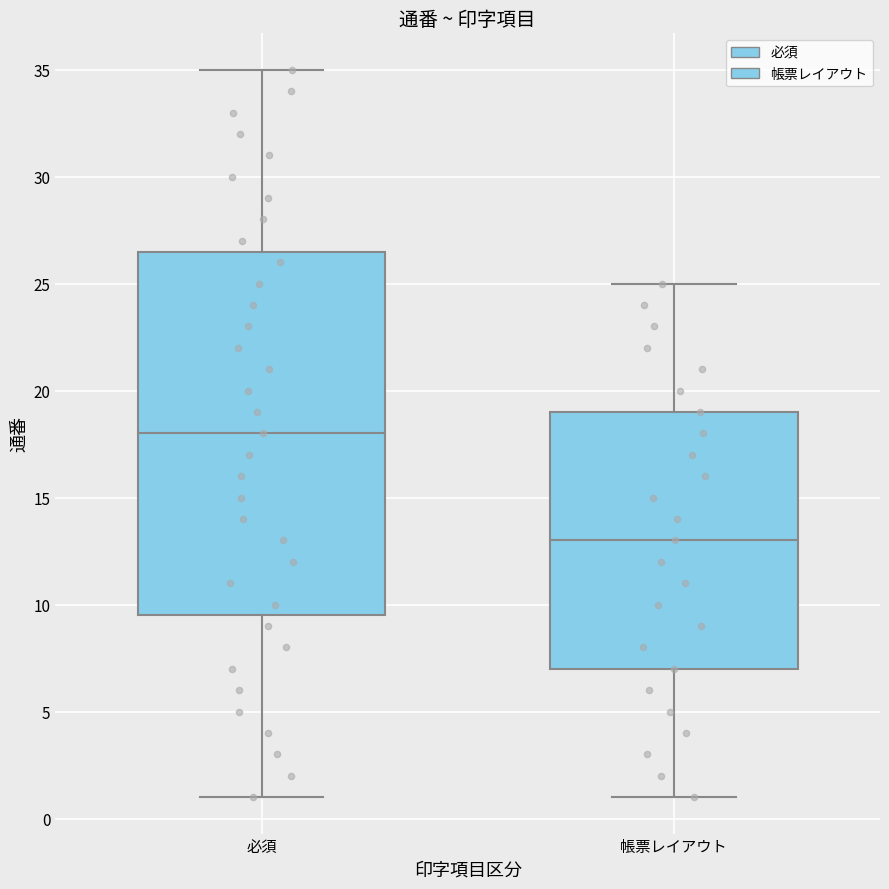

Reading left to right, read every box against the y-axis: the position of its median line, the range the box covers, and the ends of its whiskers. The values are not printed on the chart, so give them approximately, as read against the axis.

必須: median 18.0, box 9.5 to 26.5, whiskers 1.0 to 35.0
帳票レイアウト: median 13.0, box 7.0 to 19.0, whiskers 1.0 to 25.0